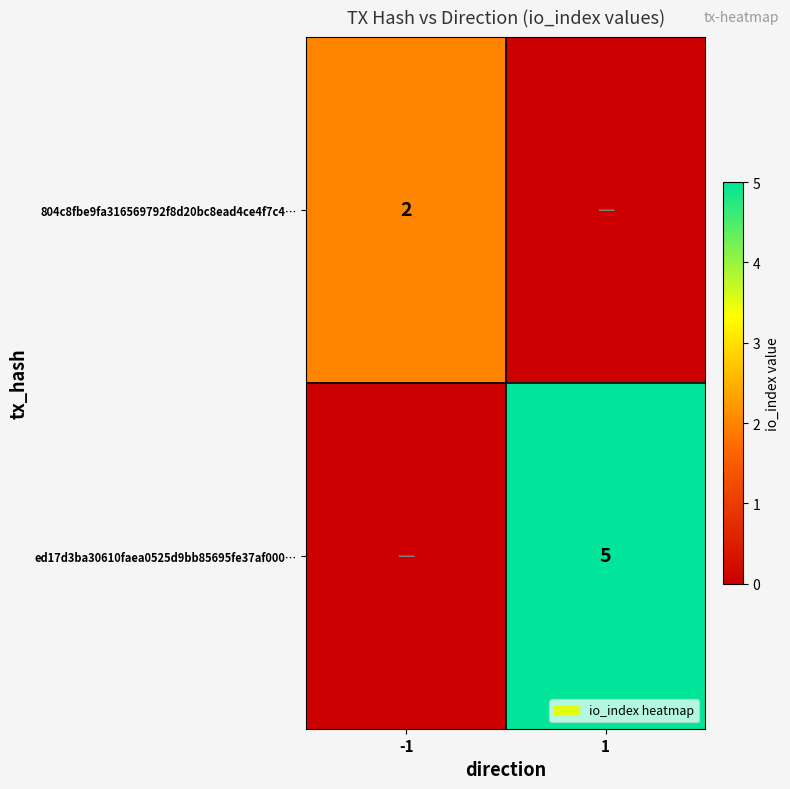

Is it true that 804c8fbe9fa316569792f8d20bc8ead4ce4f7c4… equals 2 at -1?

True